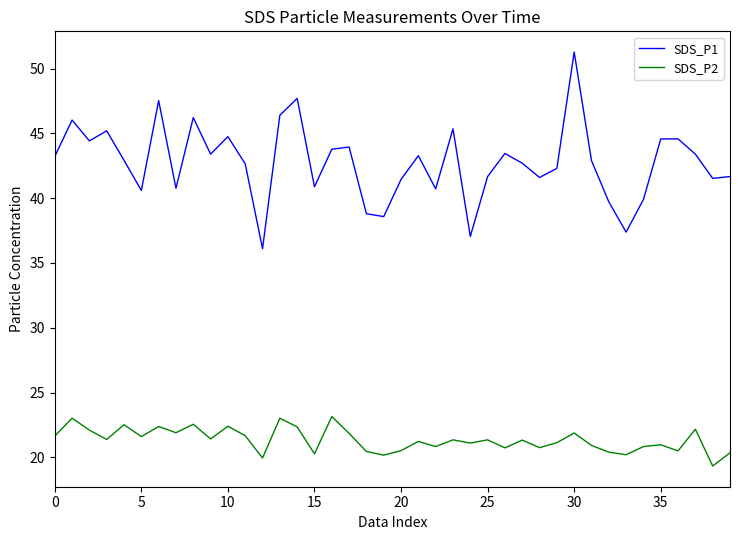

True or false: SDS_P2 and SDS_P1 intersect in this chart.

False